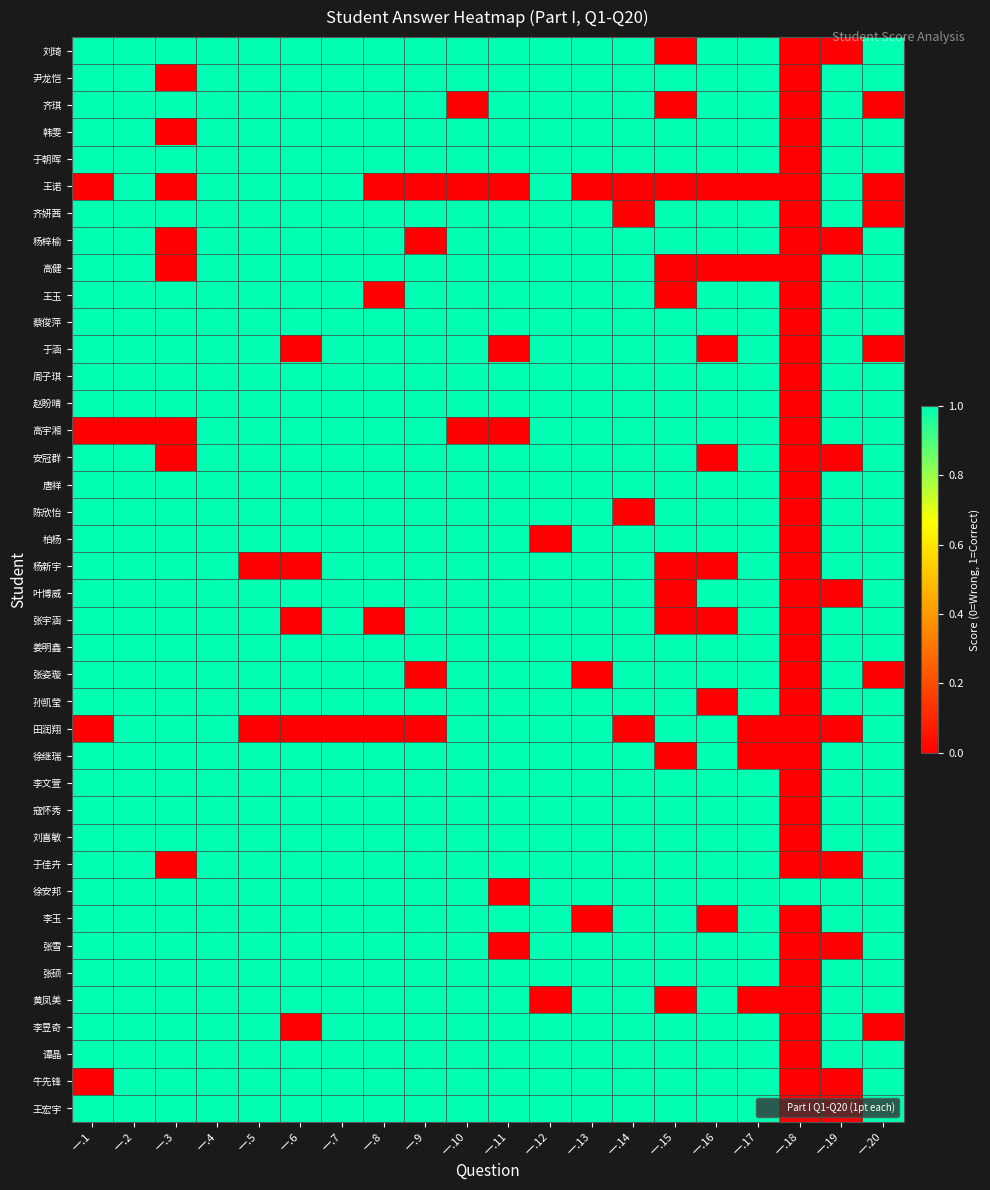

Which label corresponds to the smallest value in the chart?

一.15